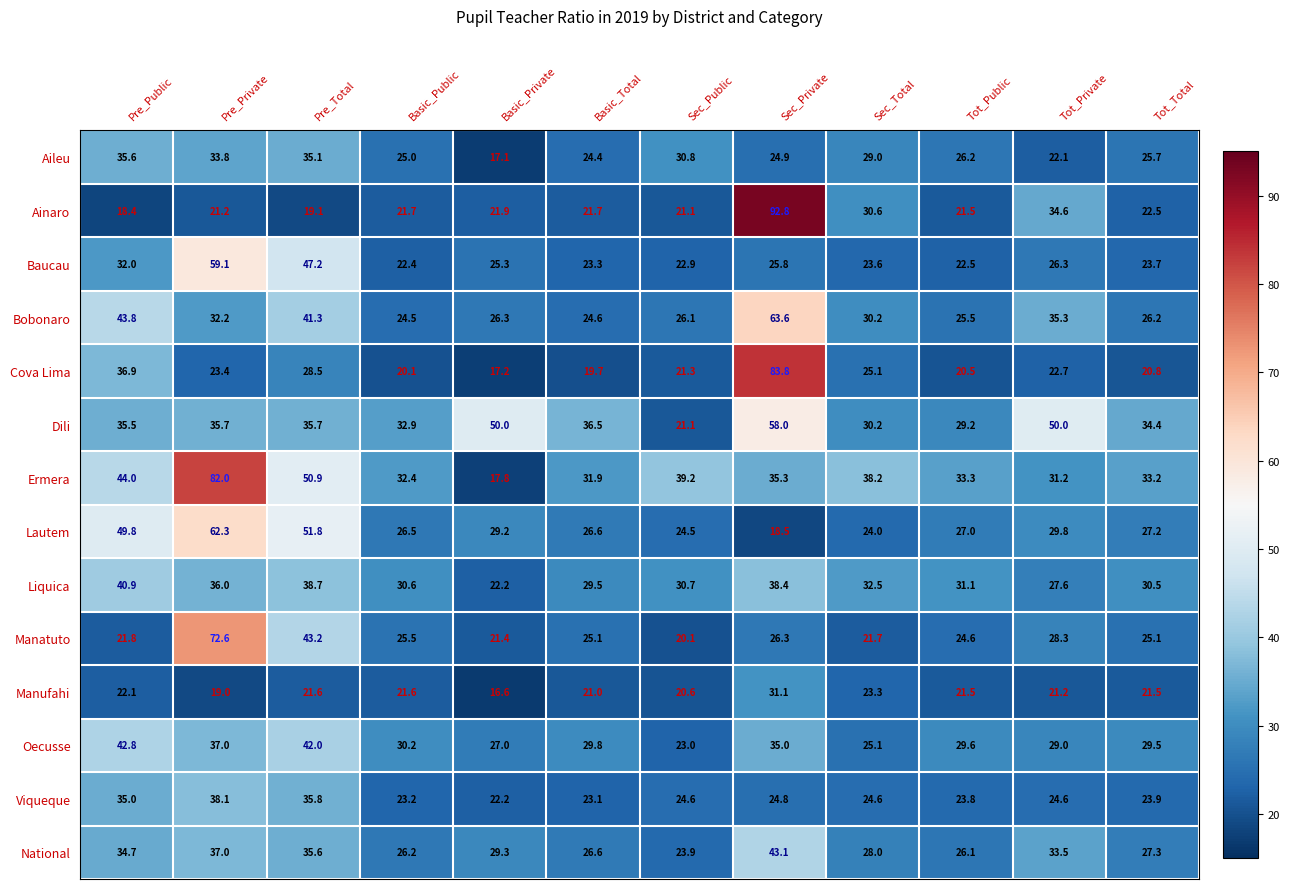

True or false: Ermera has a value of 31.9 at Basic_Total.

True